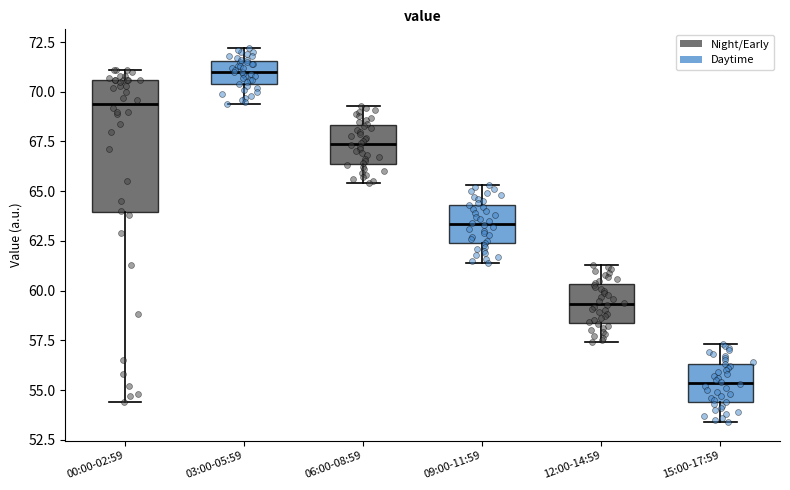

Reading left to right, read every box against the y-axis: the position of its median line, the range the box covers, and the ends of its whiskers. The values are not printed on the chart, so give them approximately, as read against the axis.

00:00-02:59: median 69.5, box 64.0 to 70.5, whiskers 54.5 to 71.0
03:00-05:59: median 71.0, box 70.5 to 71.5, whiskers 69.5 to 72.0
06:00-08:59: median 67.5, box 66.5 to 68.5, whiskers 65.5 to 69.5
09:00-11:59: median 63.5, box 62.5 to 64.5, whiskers 61.5 to 65.5
12:00-14:59: median 59.5, box 58.5 to 60.5, whiskers 57.5 to 61.5
15:00-17:59: median 55.5, box 54.5 to 56.5, whiskers 53.5 to 57.5